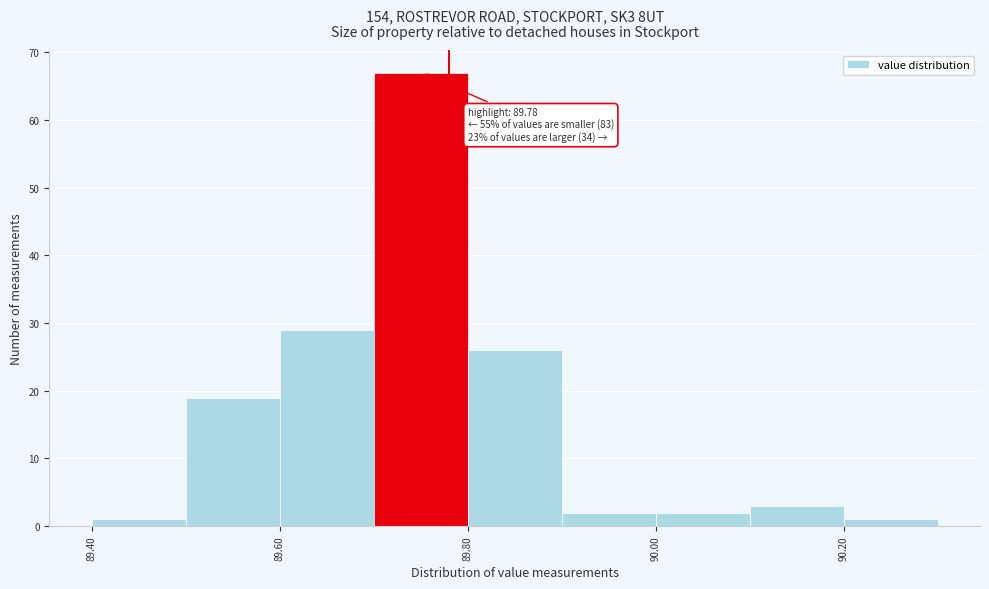

Which range on the x-axis has the tallest bar?

89.7 to 89.8